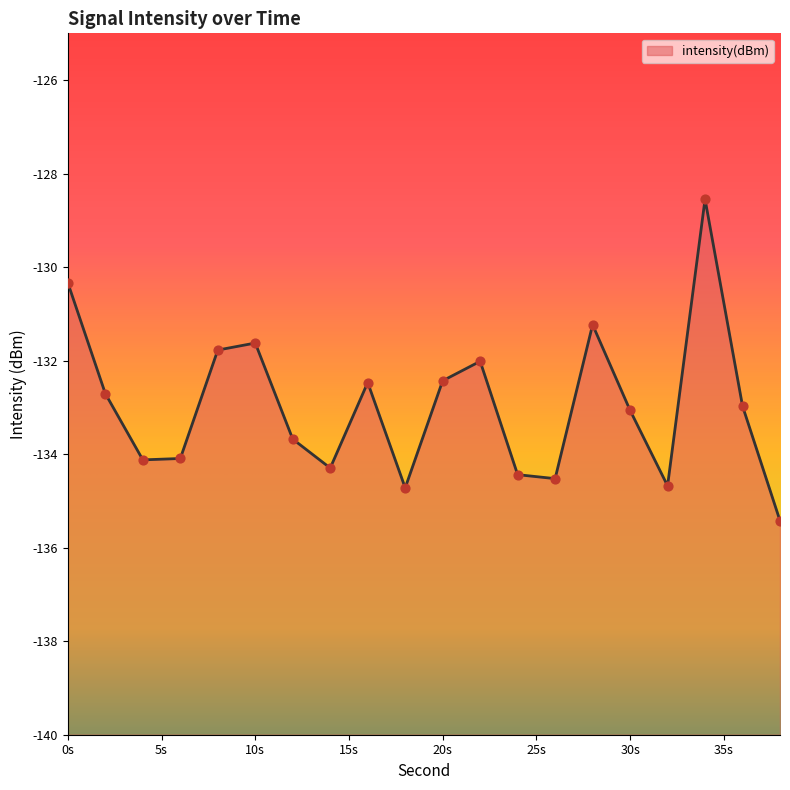

Which has a higher value, 2 or 28?

28